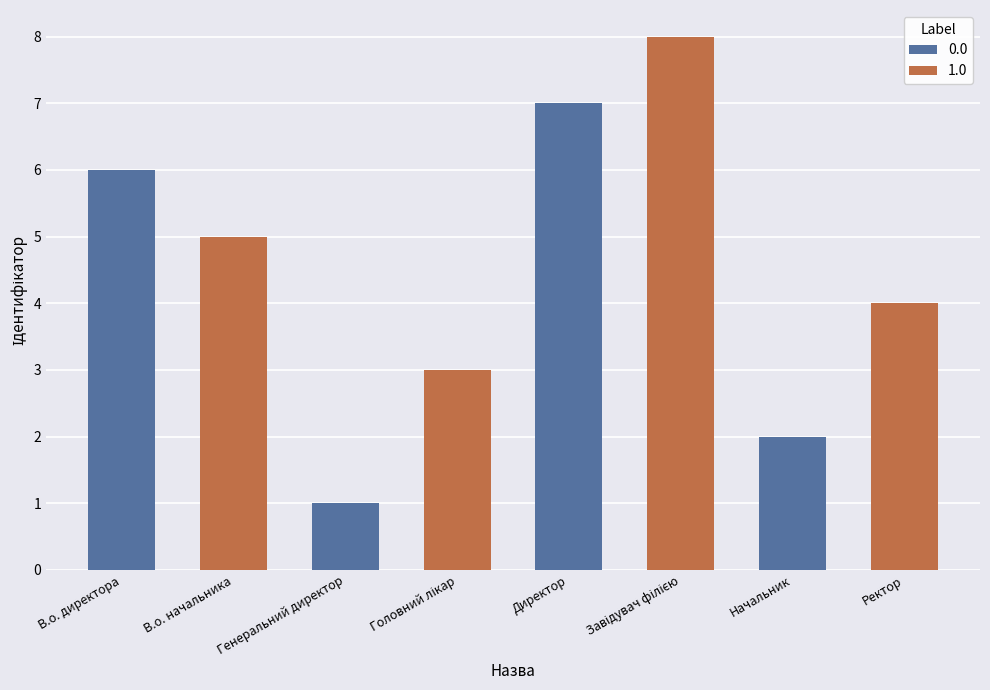

What value does the 0.0 series have at Директор?

7